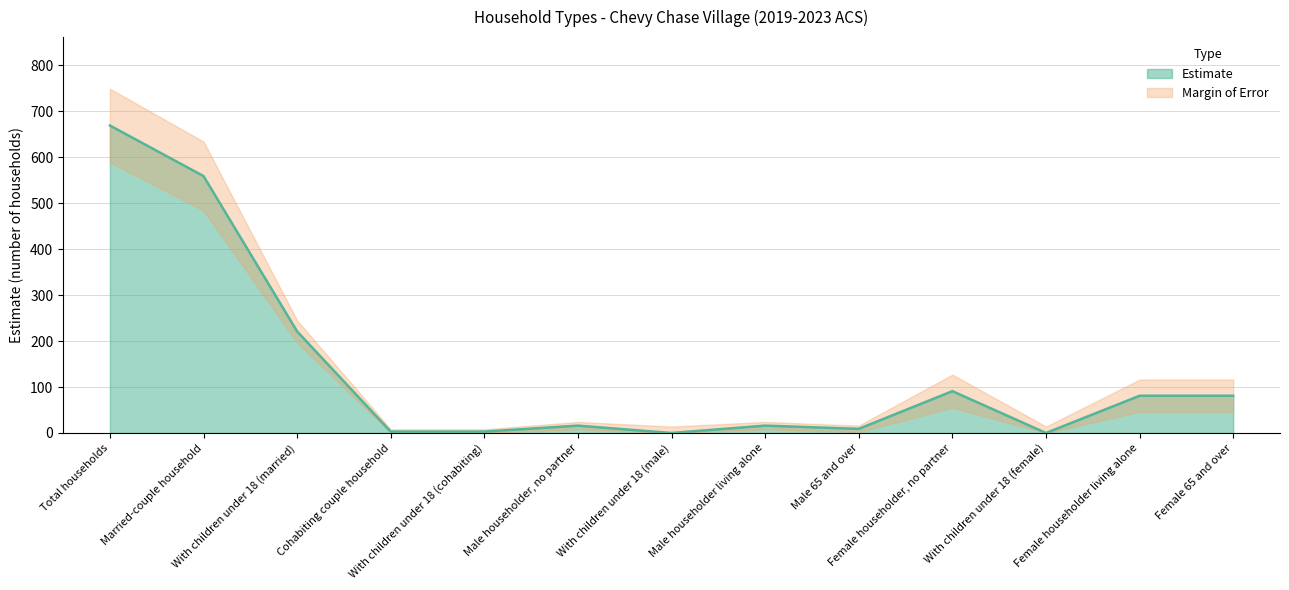

Does the chart have visible grid lines?

Yes